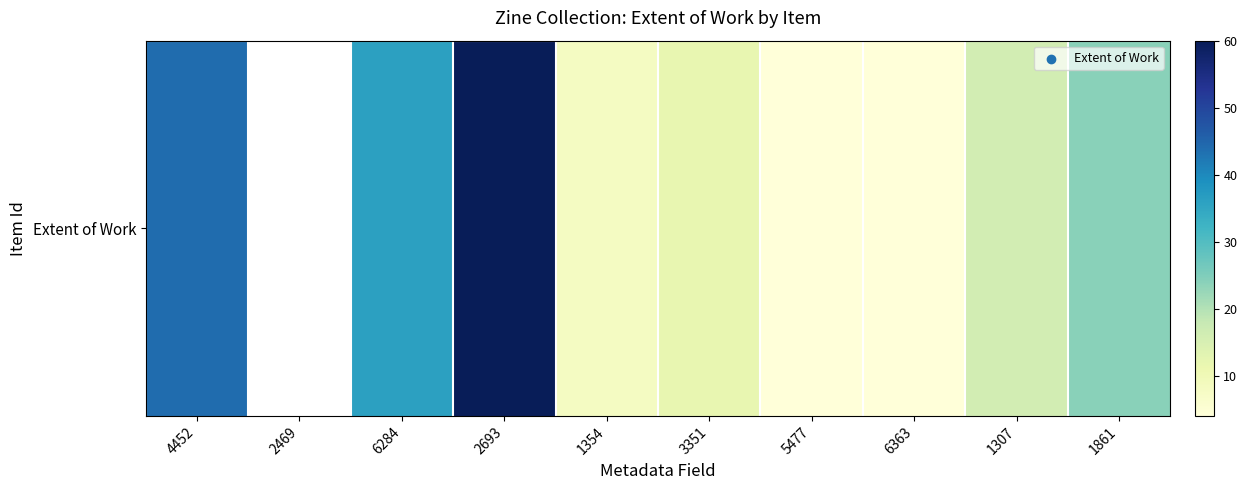

What is the minimum value shown in the chart?

4.0